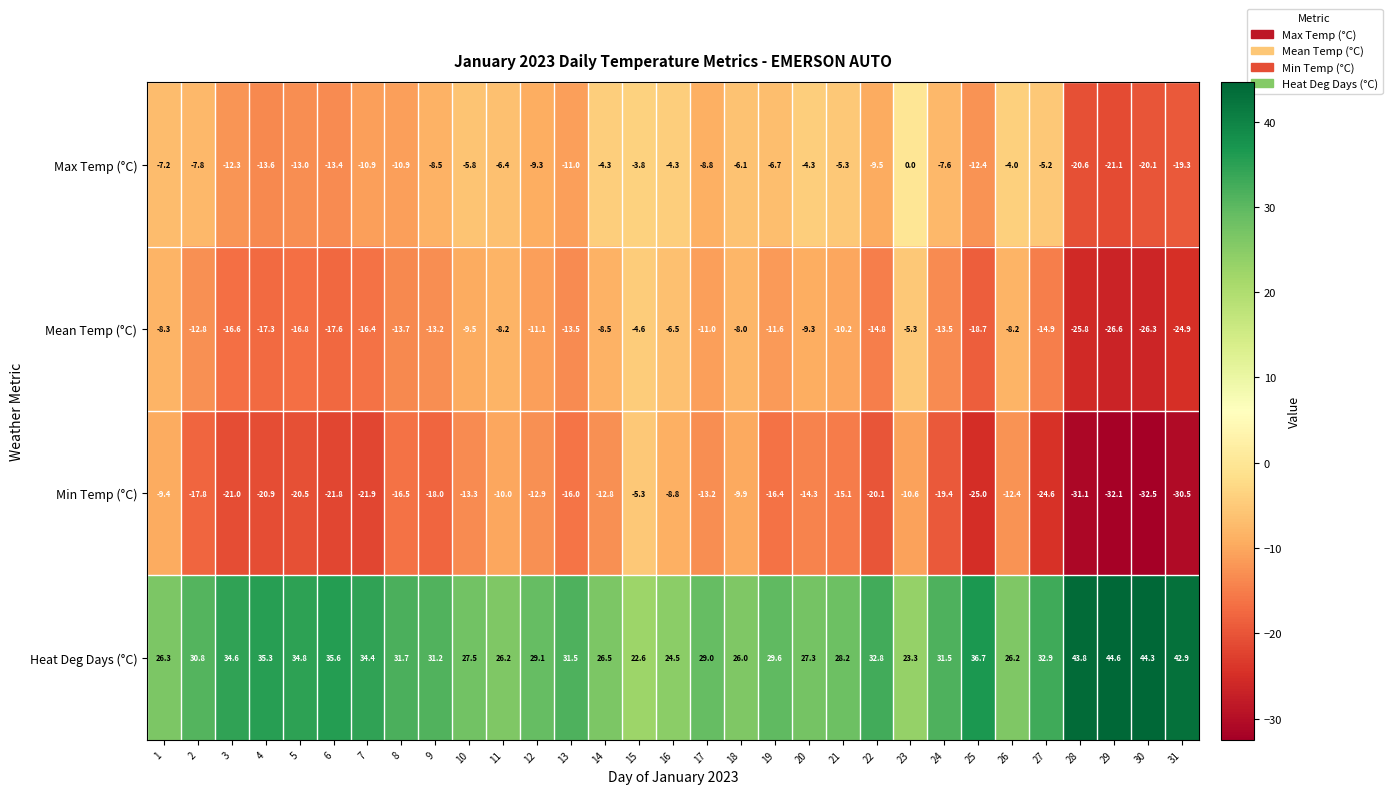

Between 9 and 16, which series saw the biggest shift?

Min Temp (°C)